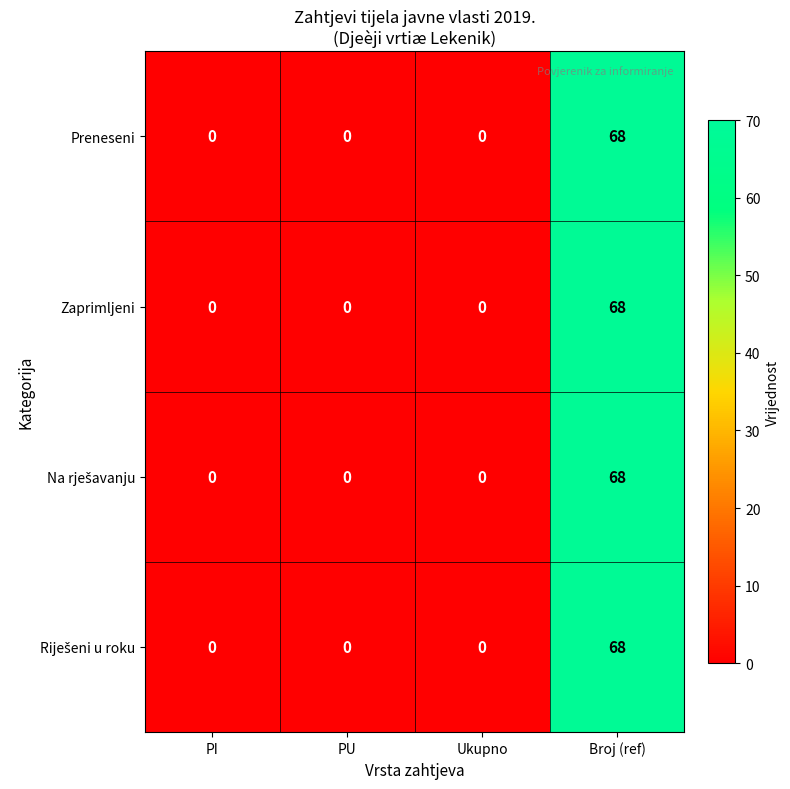

The value of Preneseni at PI is 0. True or false?

True